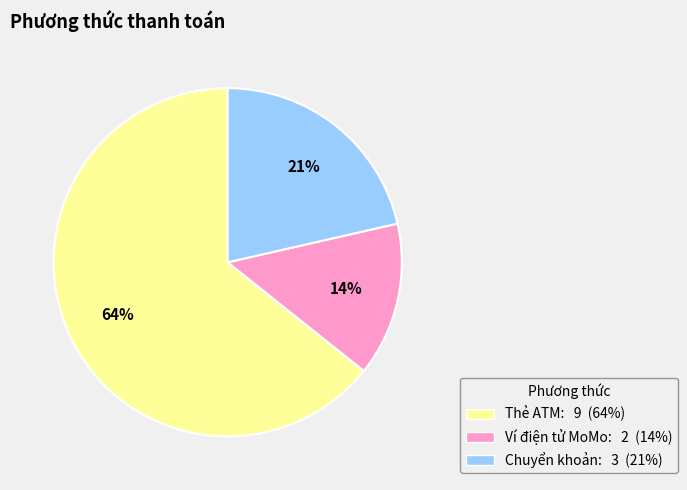

How many slices are in this pie chart?

3